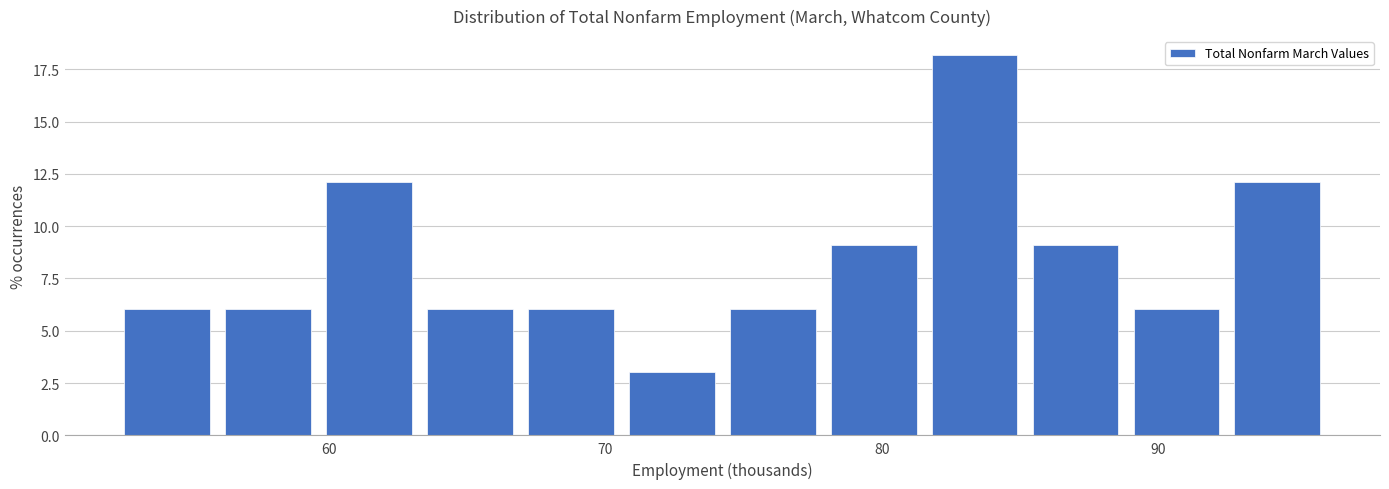

Read against the x-axis, roughly where is the centre of the tallest bar?

83